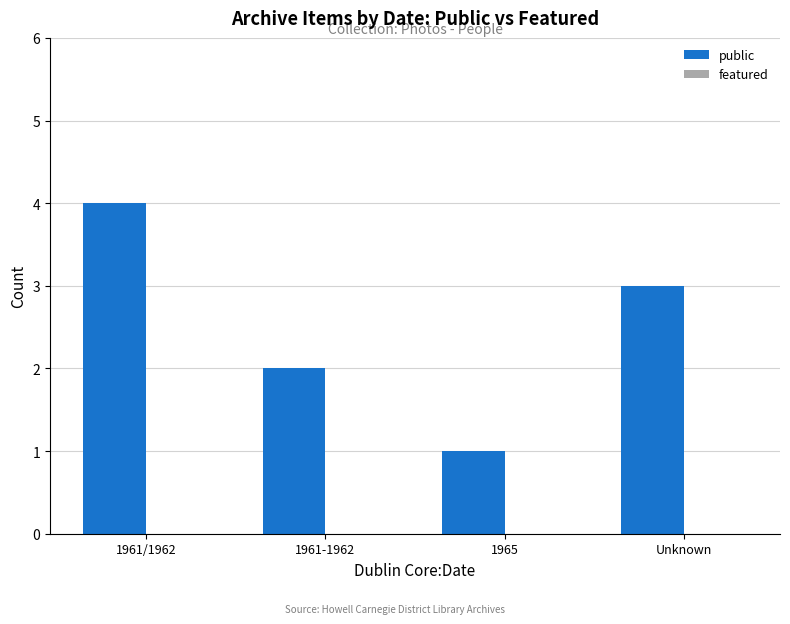

What is the label of the 1st bar from the left?

1961/1962